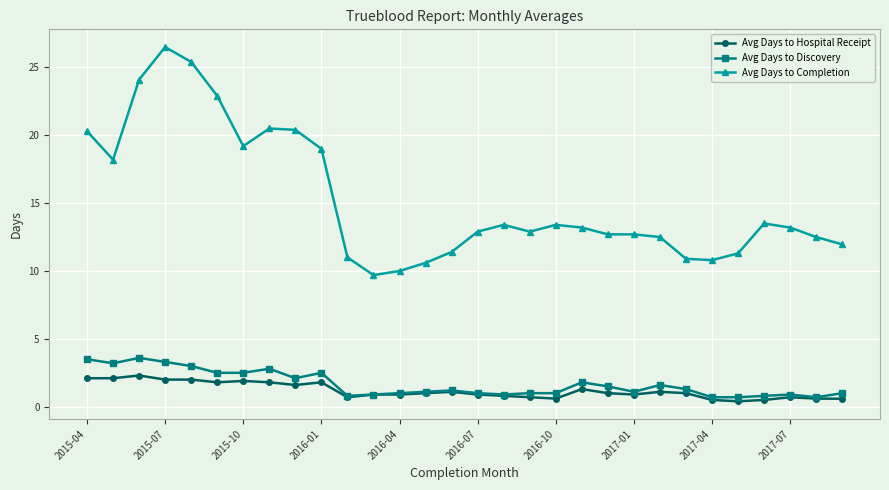

What is the value of the Avg Days to Discovery point at the 1st from the left?

3.5